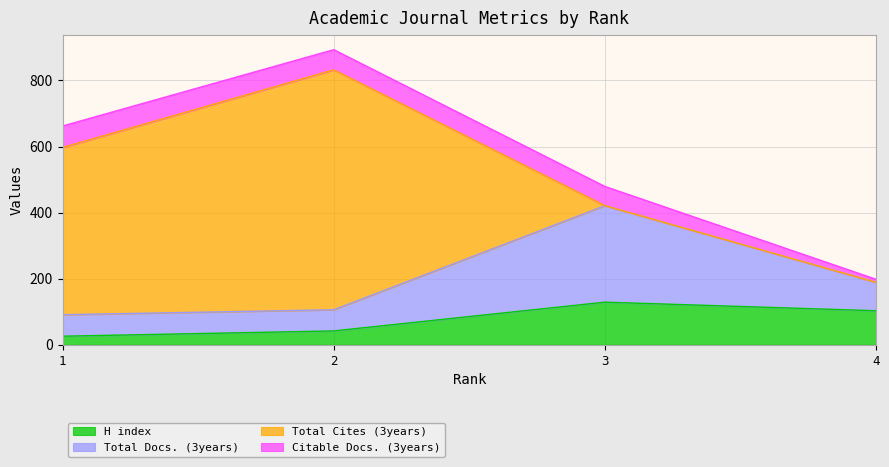

How many values in the H index series exceed 103?

1